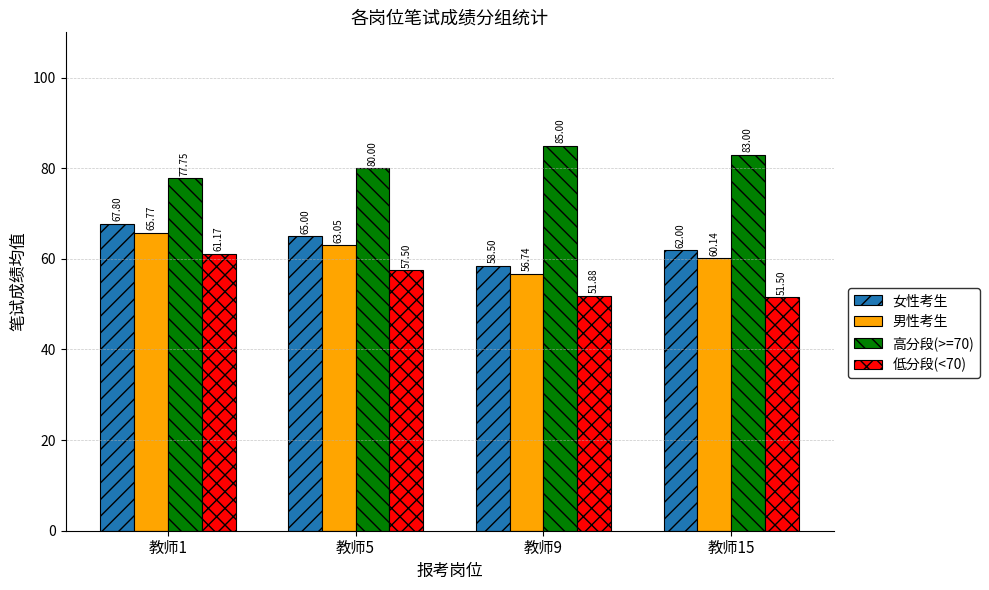

How many bars are there in total?

16